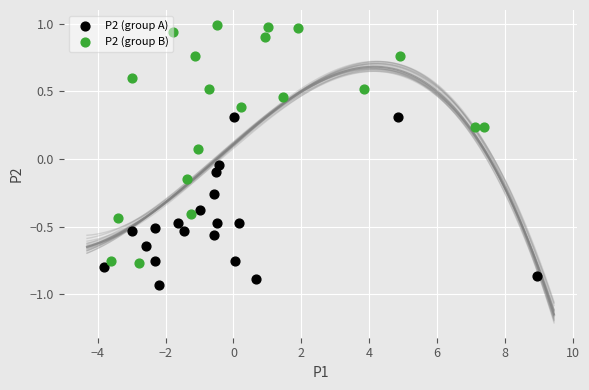

Which series contains the highest Y value?

P2 (group B)